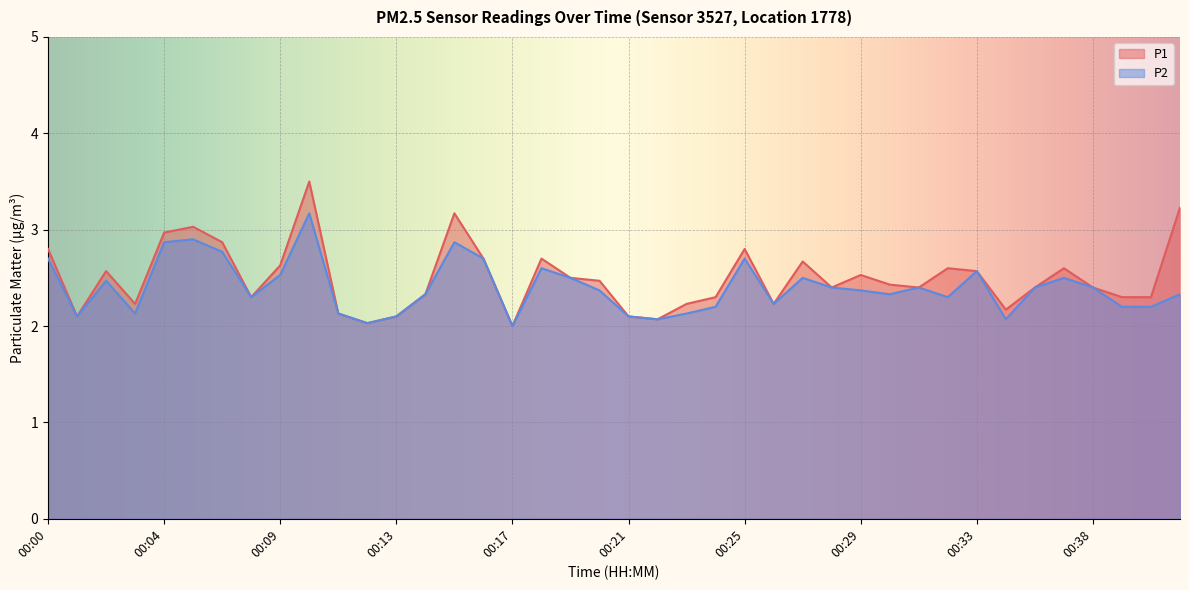

What is the value of the P2 point at the 31st from the left?

2.4